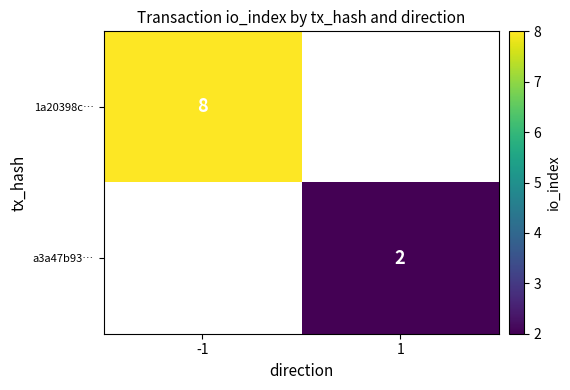

Is it true that a3a47b93… equals 2 at 1?

True